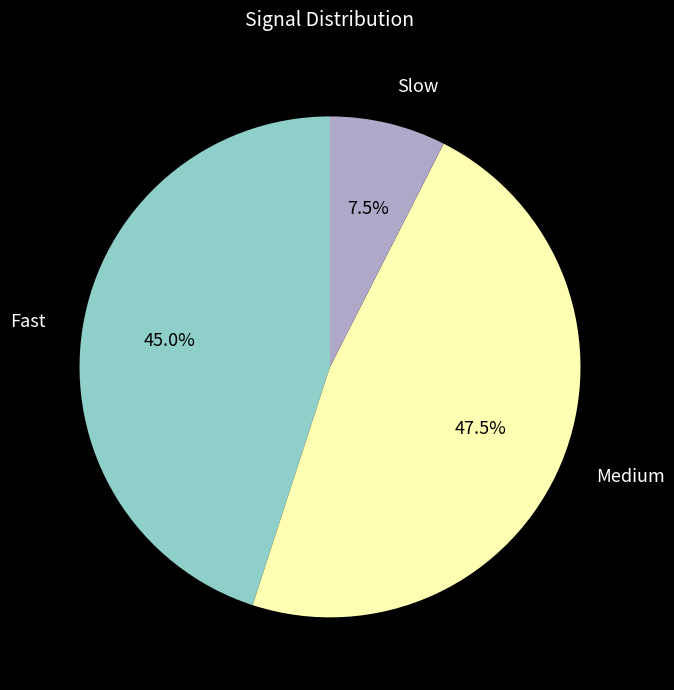

Between Medium and Fast, which is larger?

Medium